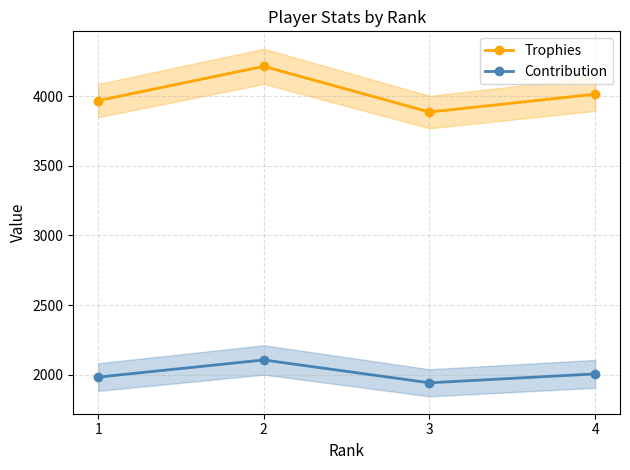

Does the chart display data point markers on the line(s)?

Yes